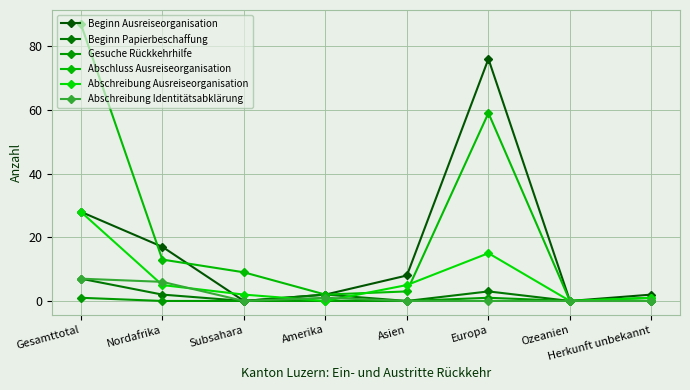

Where does the Beginn Papierbeschaffung series first go above 2?

Gesamttotal